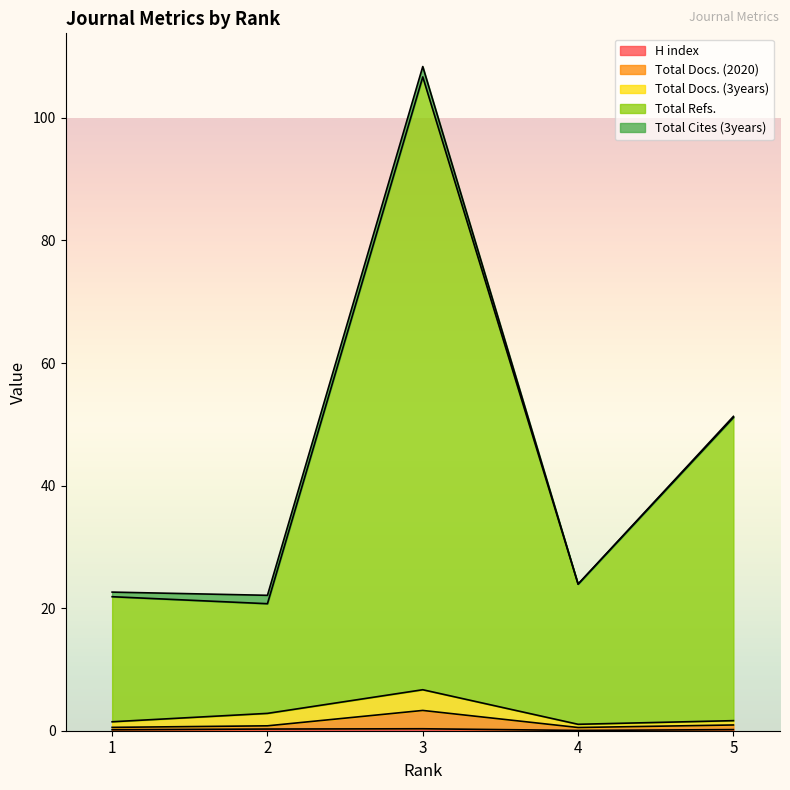

Where is H index nearest to the value 0?

4